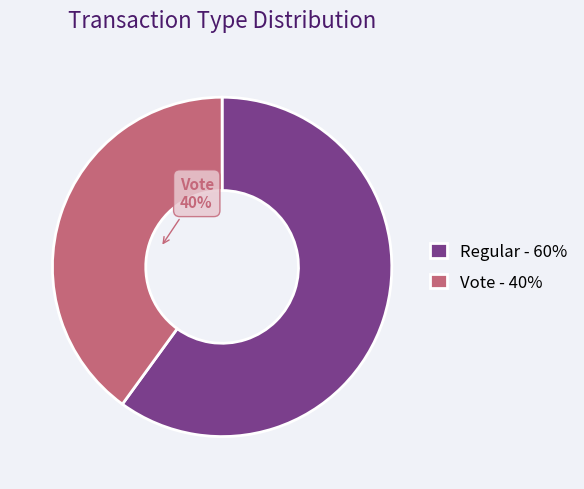

To the nearest percent, what is the difference between the Regular and Vote slice percentages?

20%